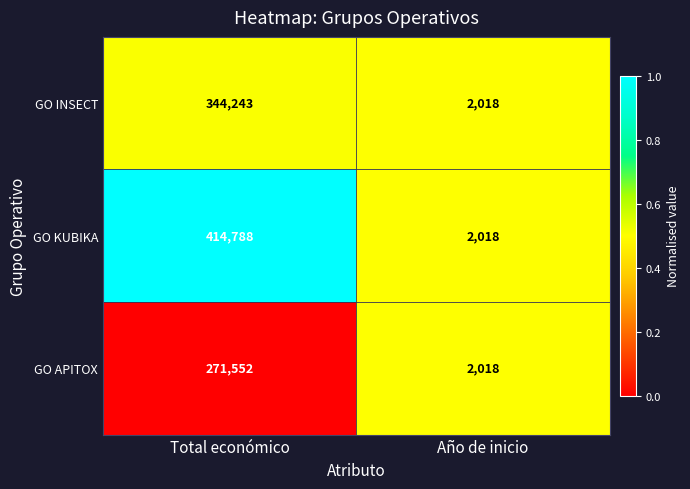

How many distinct data groups are displayed?

3